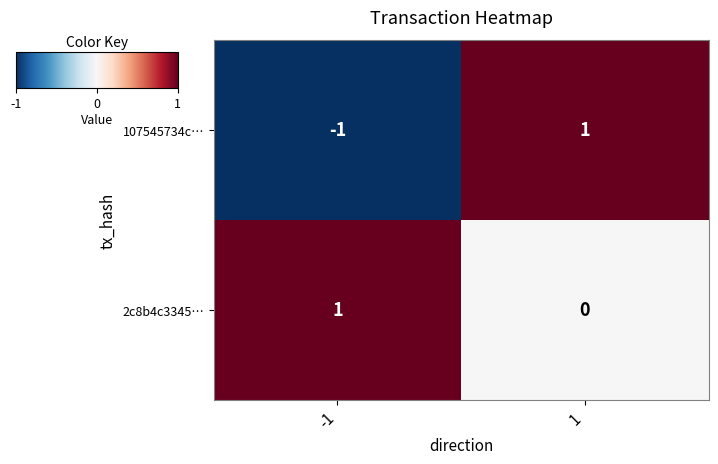

How many categories are shown in the chart?

2